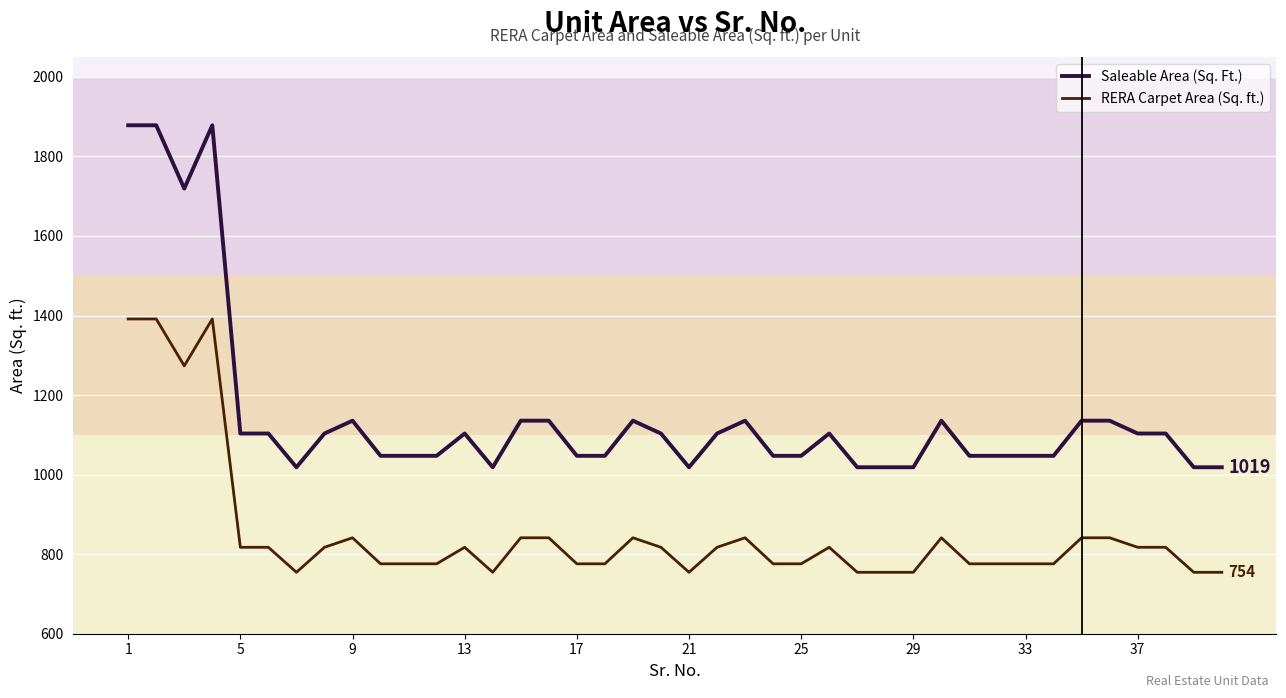

Rank the series by their average value, from lowest to highest.

RERA Carpet Area (Sq. ft.), Saleable Area (Sq. Ft.)